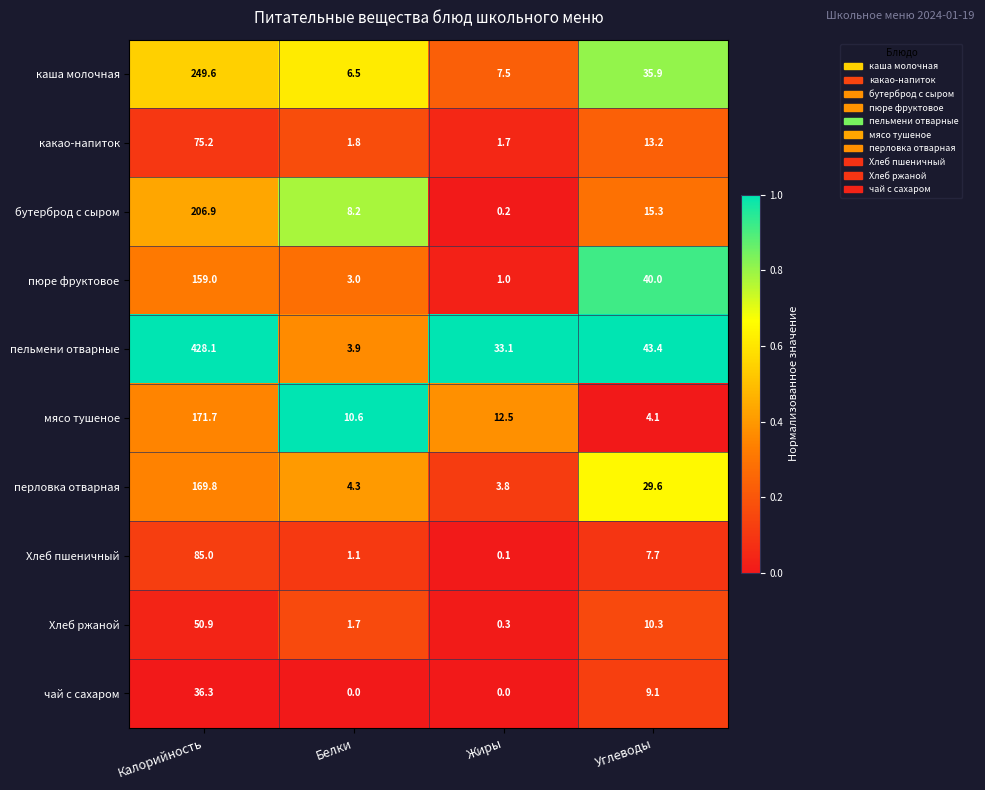

What is the total value across all series at Углеводы?

208.6